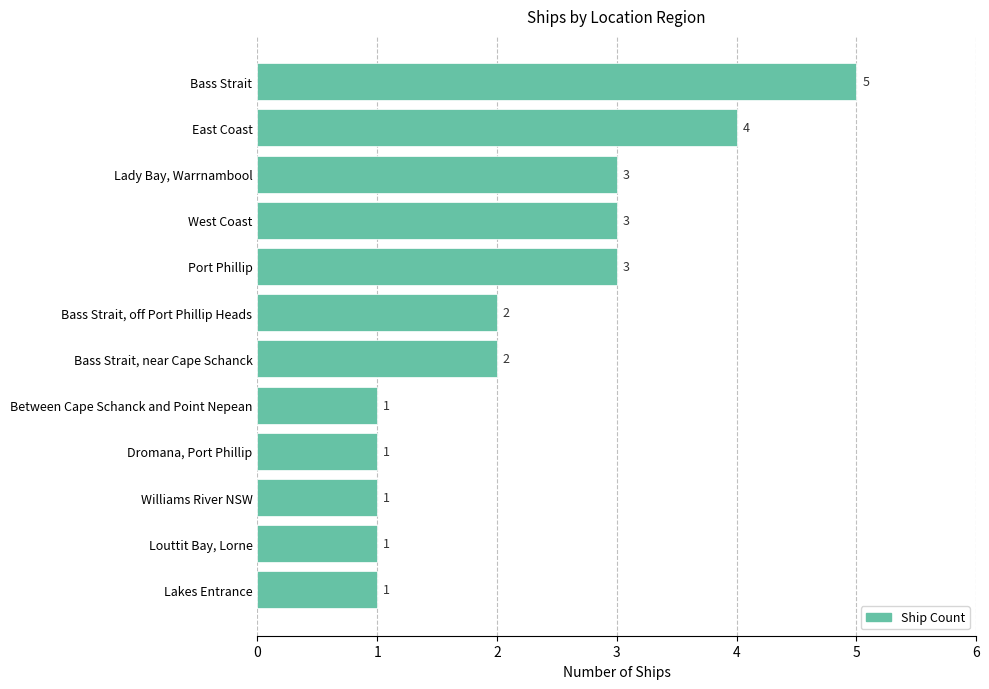

Count the values in the range 1 to 3.

10